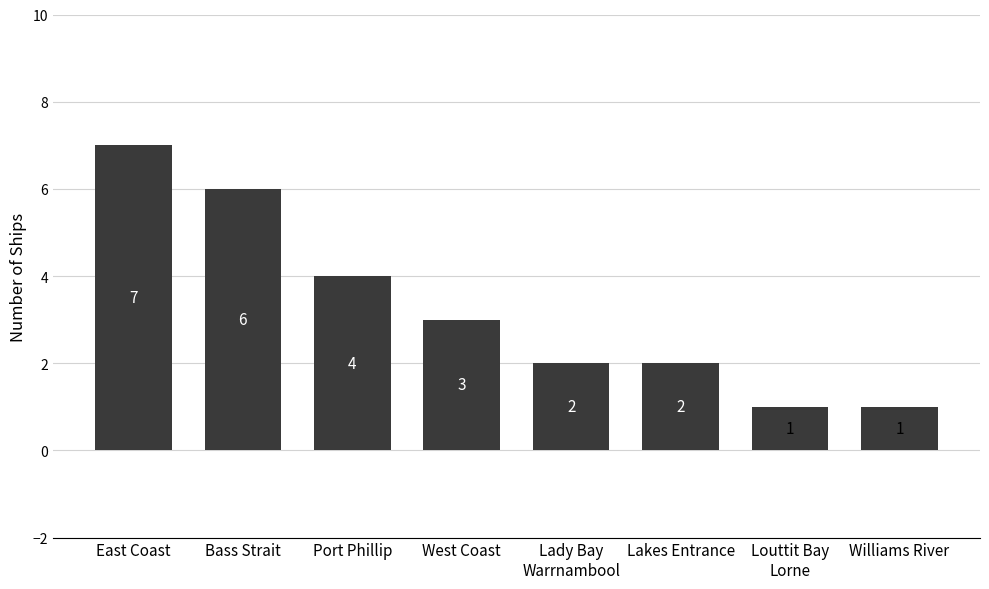

How many bars are there in total?

8